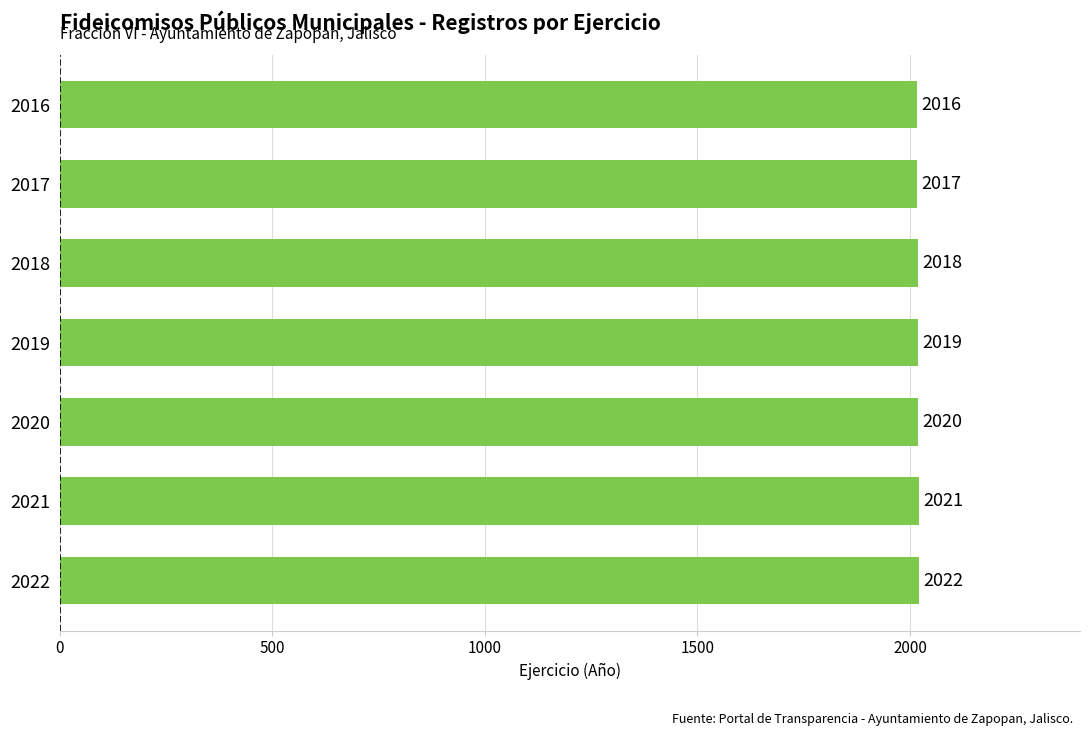

Reading bottom to top, transcribe all the data shown in this chart.

2022=2022	2021=2021	2020=2020	2019=2019	2018=2018	2017=2017	2016=2016